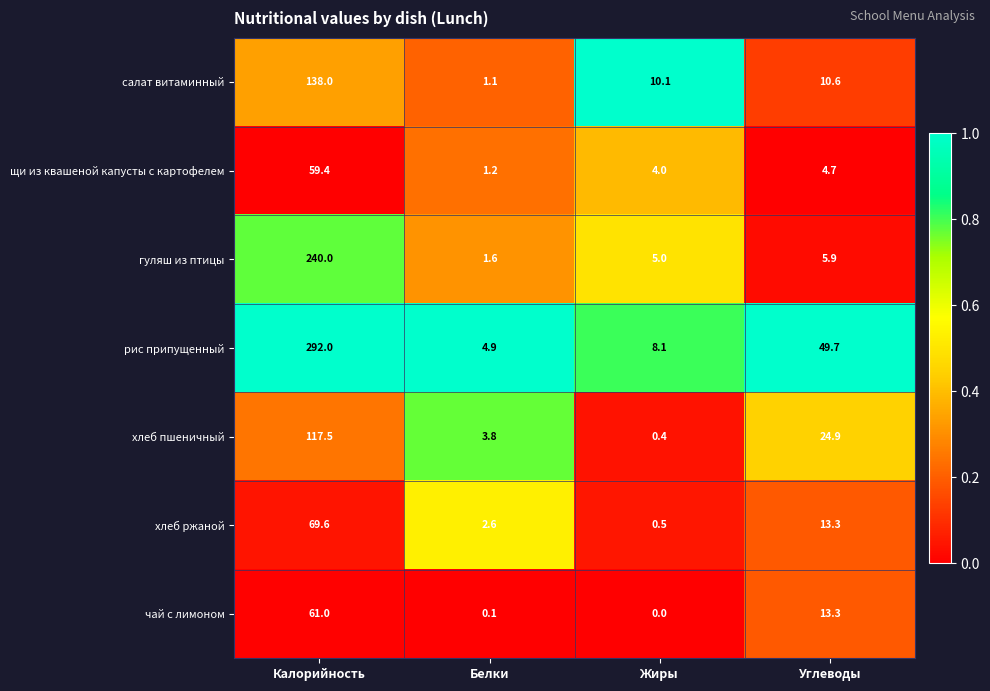

At which label does гуляш из птицы first exceed 5?

Калорийность